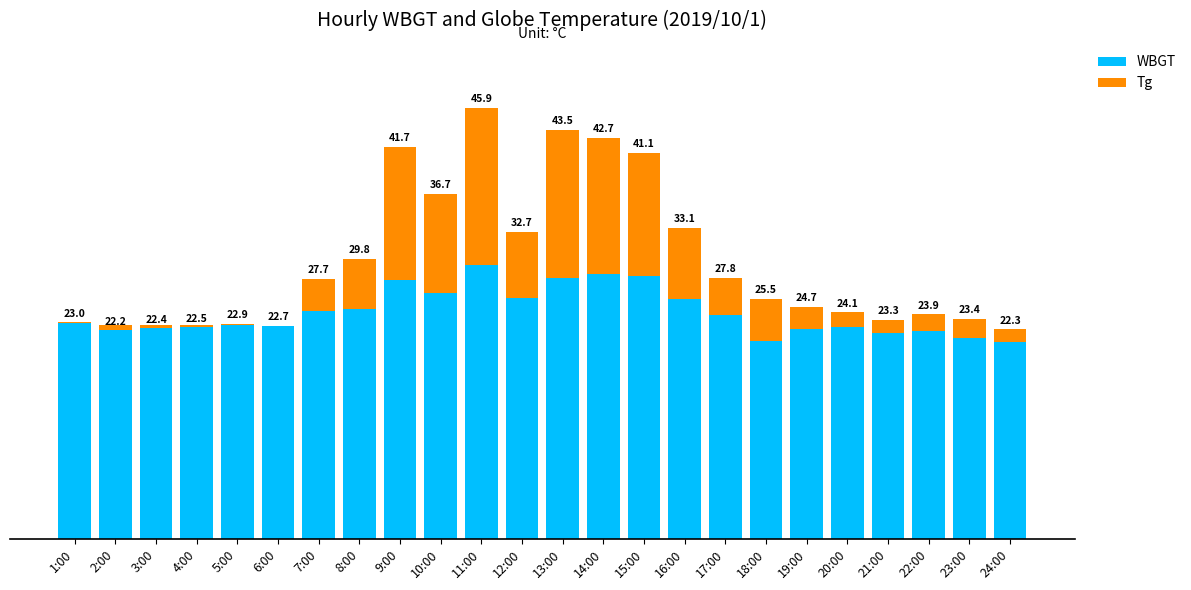

Count the number of categories in the chart.

24